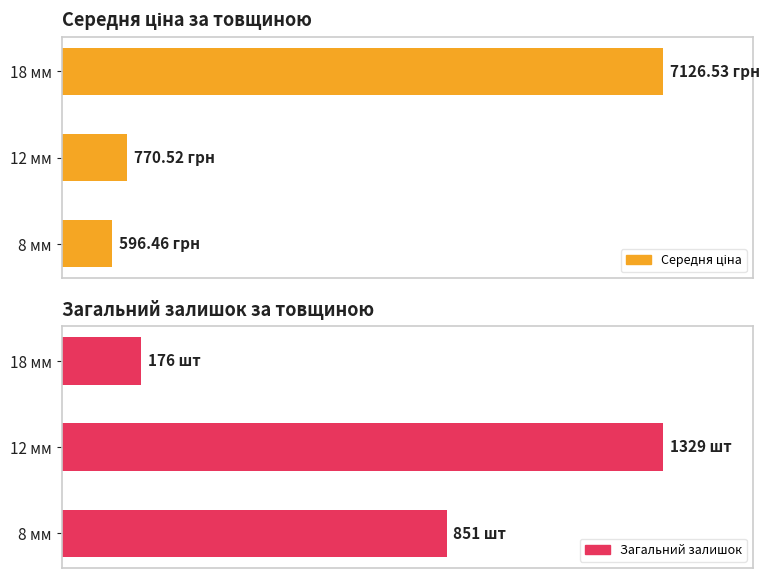

How many data points does each series have?

3